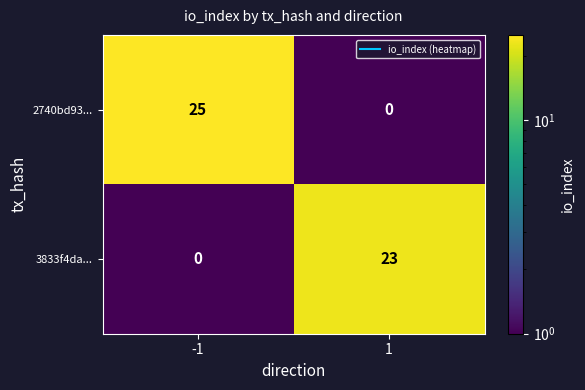

Reading left to right, extract all data points from this chart.

2740bd93...: -1=25	1=0
3833f4da...: -1=0	1=23